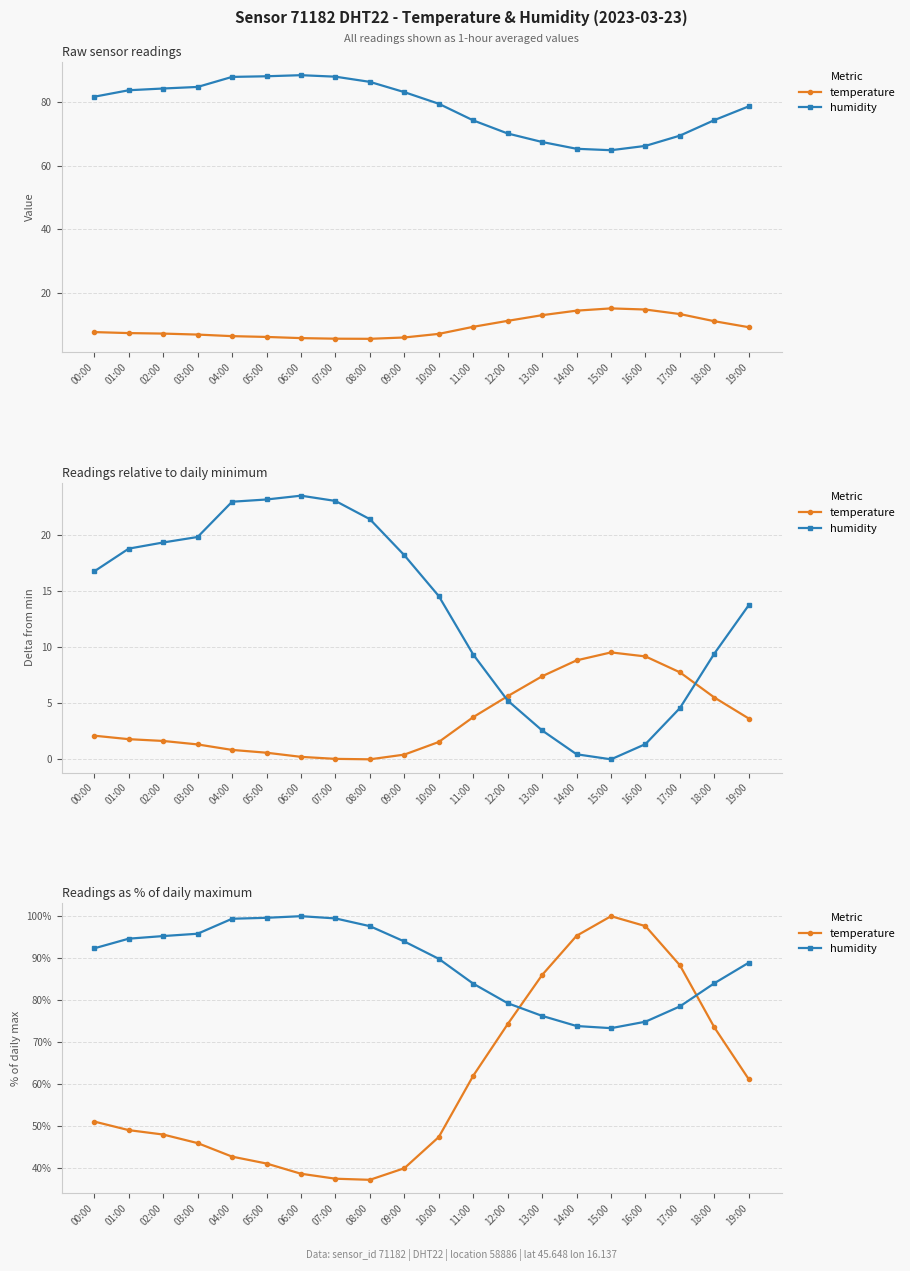

What is the value of the humidity point at the 3rd from the left?

95.3